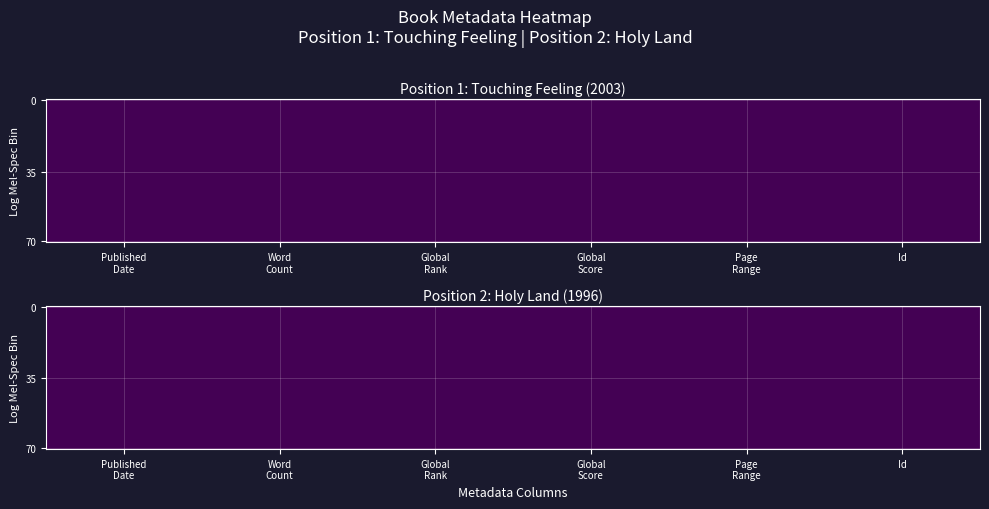

The Position 1 (Touching Feeling) series shows 836 at 0. True or false?

False